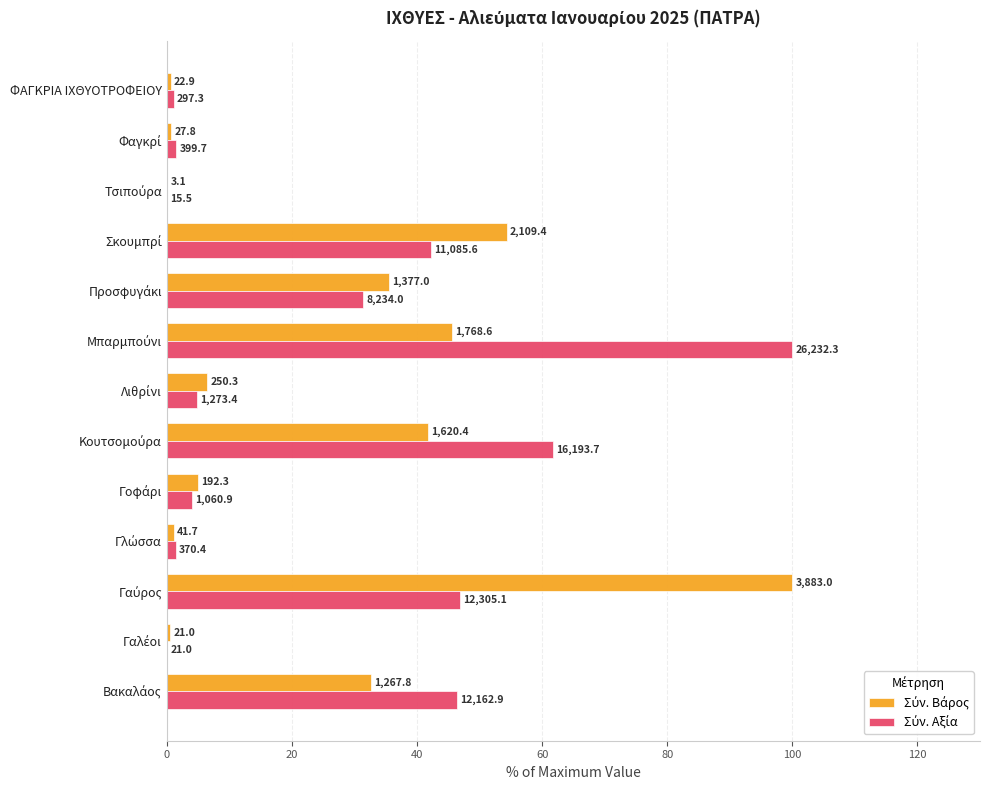

What is the average value of the Σύν. Αξία series?

26.3